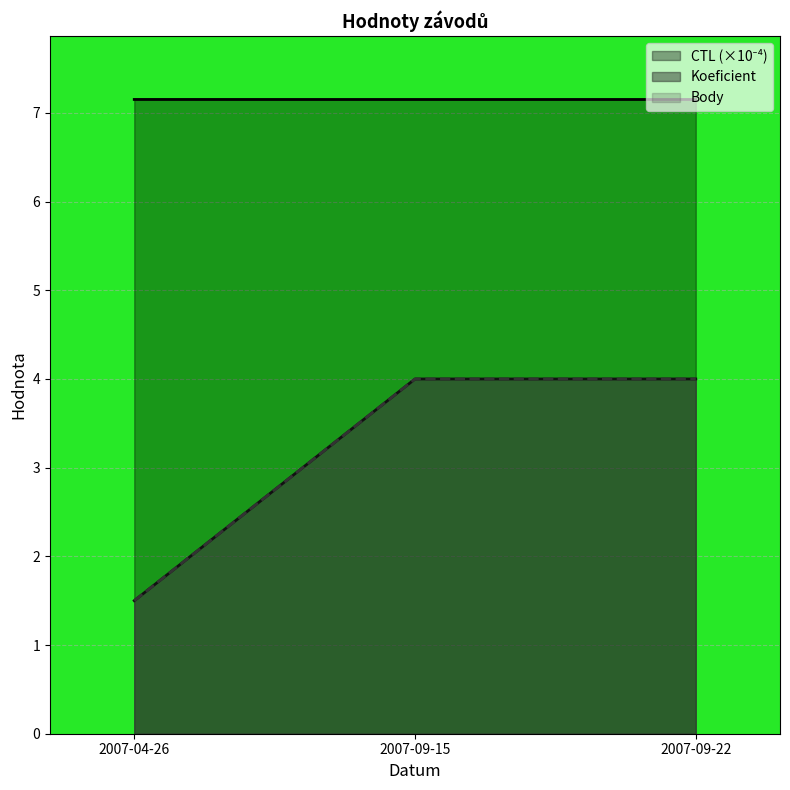

What is the greatest value displayed?

7.2